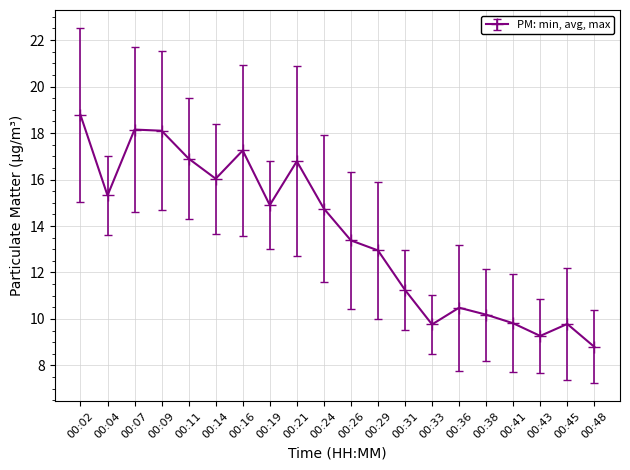

The value at 00:31 is 15.6. True or false?

False